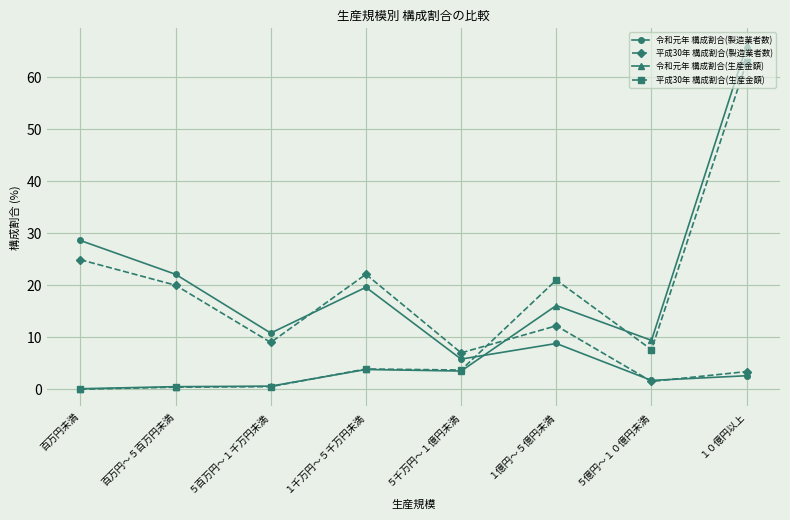

Which series has the widest spread of values?

令和元年 構成割合(生産金額)